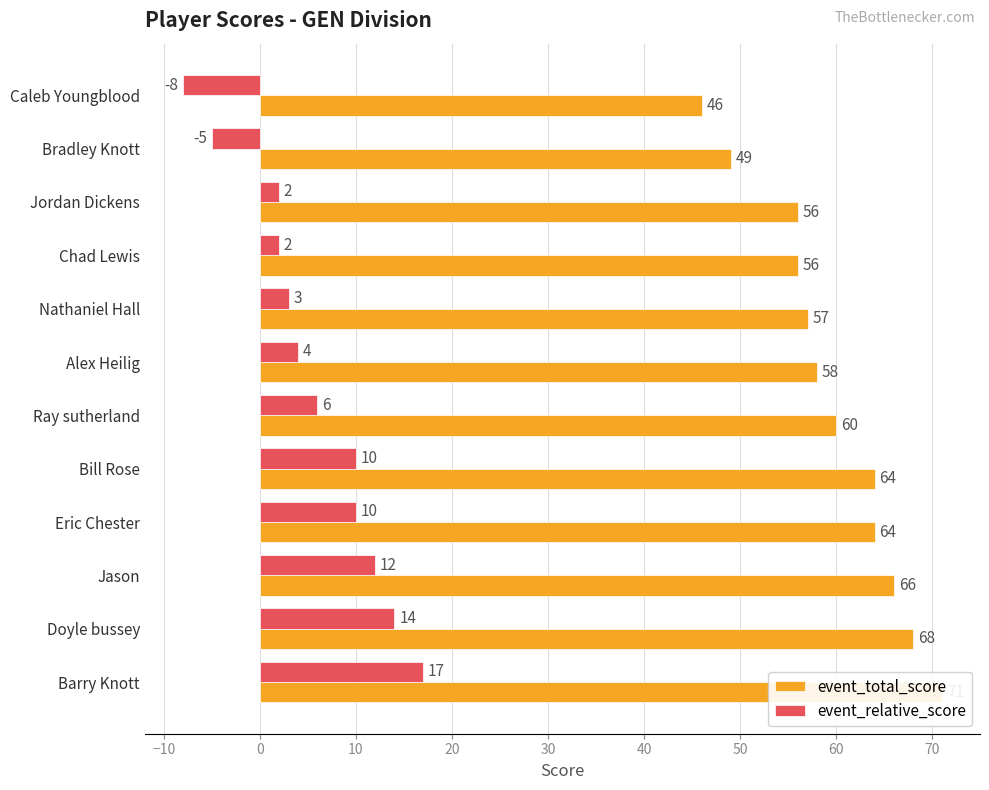

What is the value of the event_total_score bar at the 6th from the left?

58